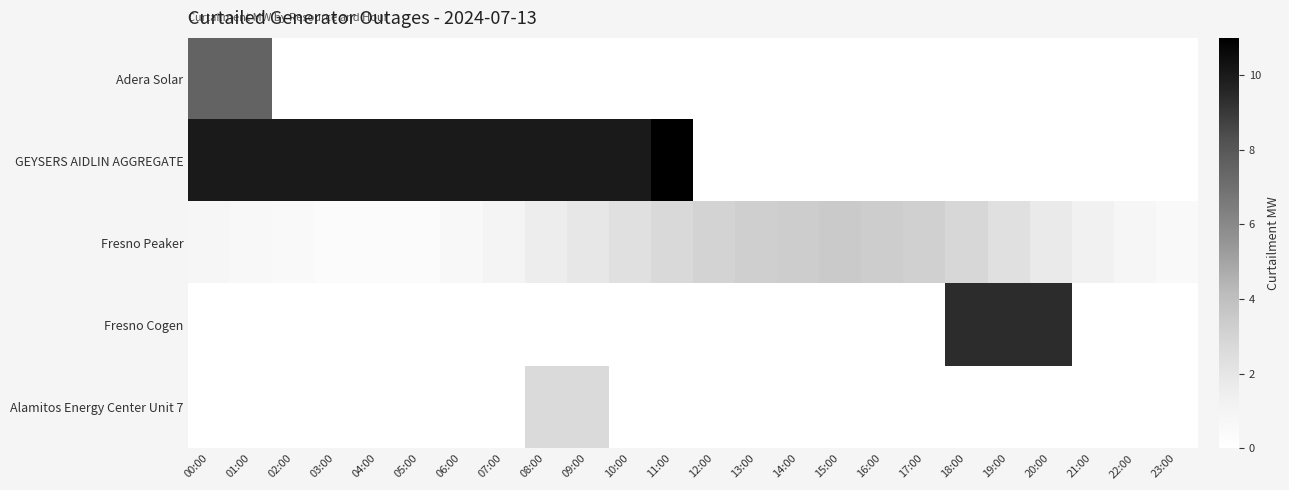

Reading right to left, what are all the values shown in this chart?

Adera Solar: 23:00=0.0	22:00=0.0	21:00=0.0	20:00=0.0	19:00=0.0	18:00=0.0	17:00=0.0	16:00=0.0	15:00=0.0	14:00=0.0	13:00=0.0	12:00=0.0	11:00=0.0	10:00=0.0	09:00=0.0	08:00=0.0	07:00=0.0	06:00=0.0	05:00=0.0	04:00=0.0	03:00=0.0	02:00=0.0	01:00=7.5	00:00=7.5
GEYSERS AIDLIN AGGREGATE: 23:00=0.0	22:00=0.0	21:00=0.0	20:00=0.0	19:00=0.0	18:00=0.0	17:00=0.0	16:00=0.0	15:00=0.0	14:00=0.0	13:00=0.0	12:00=0.0	11:00=11.0	10:00=10.0	09:00=10.0	08:00=10.0	07:00=10.0	06:00=10.0	05:00=10.0	04:00=10.0	03:00=10.0	02:00=10.0	01:00=10.0	00:00=10.0
Fresno Peaker: 23:00=0.5	22:00=0.8	21:00=1.2	20:00=1.7	19:00=2.3	18:00=2.8	17:00=3.1	16:00=3.4	15:00=3.5	14:00=3.4	13:00=3.2	12:00=3.0	11:00=2.7	10:00=2.3	09:00=1.9	08:00=1.5	07:00=1.0	06:00=0.6	05:00=0.3	04:00=0.3	03:00=0.3	02:00=0.5	01:00=0.6	00:00=0.8
Fresno Cogen: 23:00=0.0	22:00=0.0	21:00=0.0	20:00=9.4	19:00=9.4	18:00=9.4	17:00=0.0	16:00=0.0	15:00=0.0	14:00=0.0	13:00=0.0	12:00=0.0	11:00=0.0	10:00=0.0	09:00=0.0	08:00=0.0	07:00=0.0	06:00=0.0	05:00=0.0	04:00=0.0	03:00=0.0	02:00=0.0	01:00=0.0	00:00=0.0
Alamitos Energy Center Unit 7: 23:00=0.0	22:00=0.0	21:00=0.0	20:00=0.0	19:00=0.0	18:00=0.0	17:00=0.0	16:00=0.0	15:00=0.0	14:00=0.0	13:00=0.0	12:00=0.0	11:00=0.0	10:00=0.0	09:00=2.7	08:00=2.7	07:00=0.0	06:00=0.0	05:00=0.0	04:00=0.0	03:00=0.0	02:00=0.0	01:00=0.0	00:00=0.0